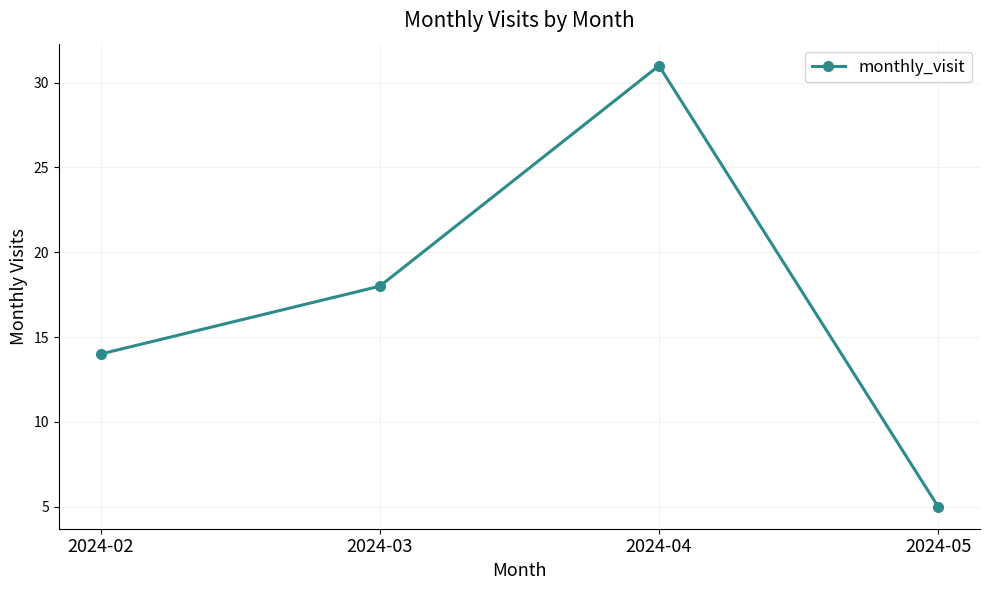

What is the difference between the maximum and minimum values?

26